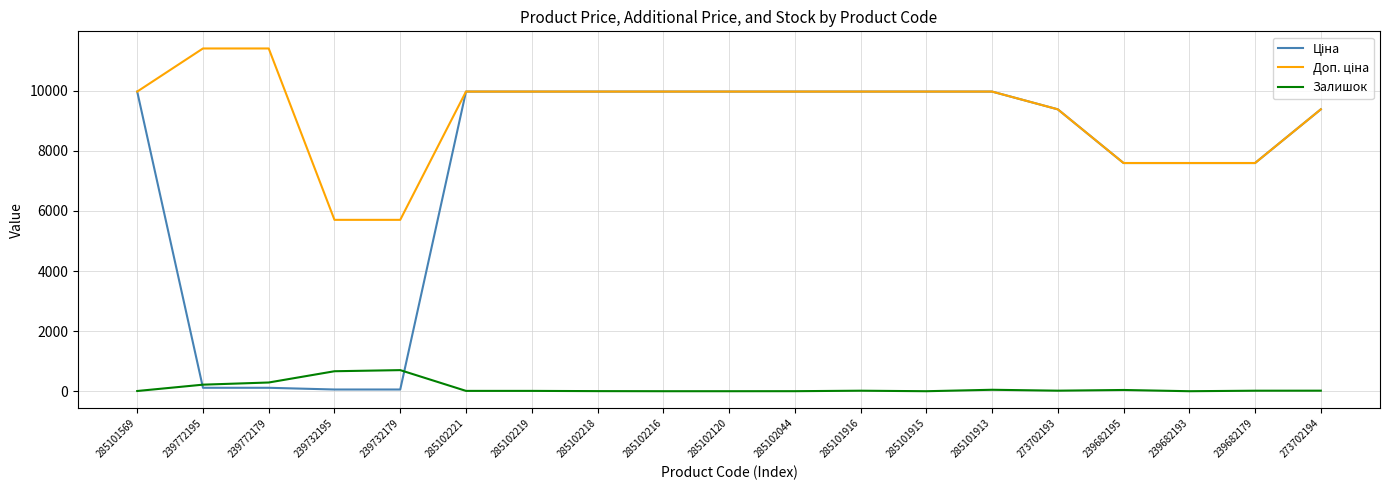

What is the spread (max minus min) of values at 285102216?

9975.0